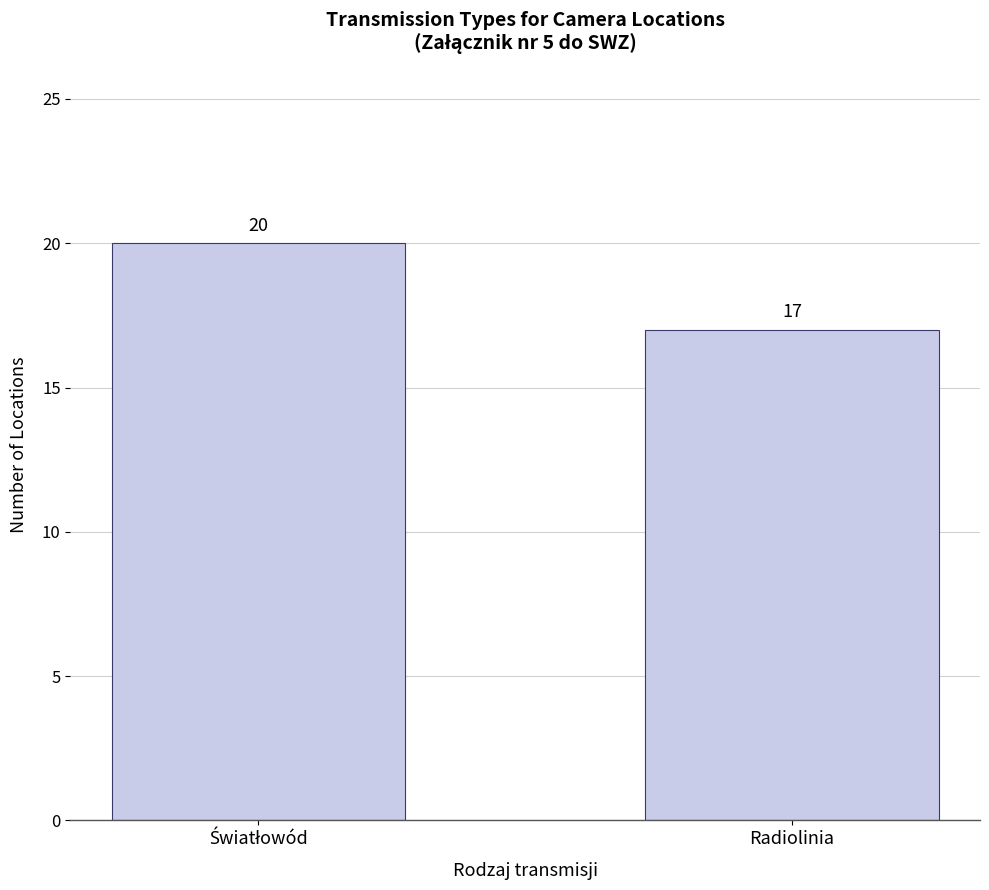

What is the label of the 2nd bar from the left?

Radiolinia